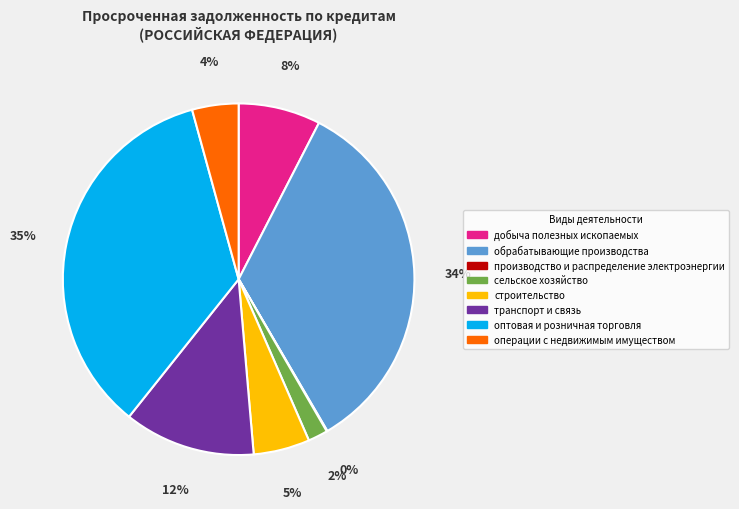

Which slice is the largest?

оптовая и розничная торговля